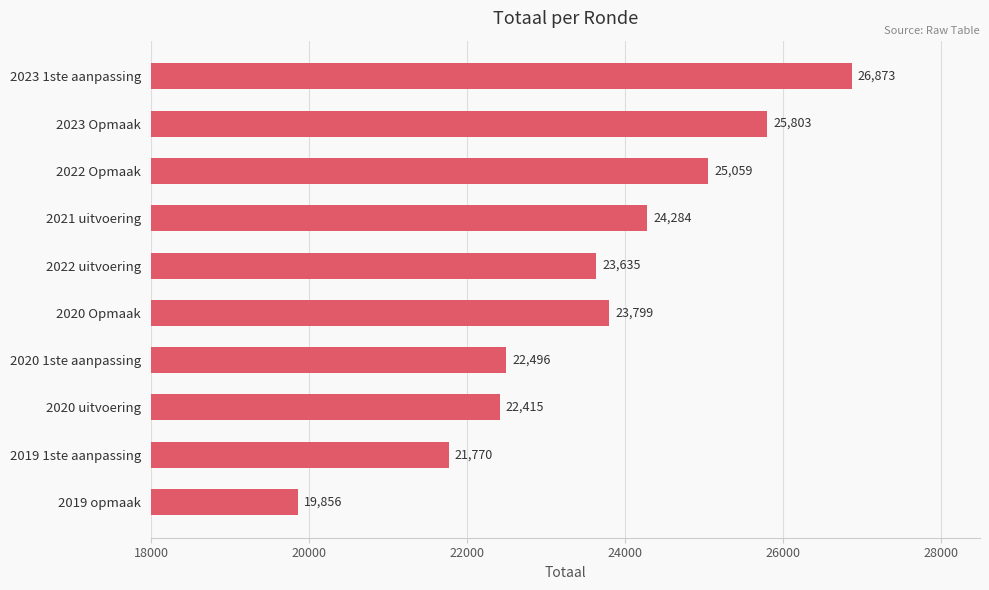

Is it true that the value at 2023 Opmaak is 6057?

False